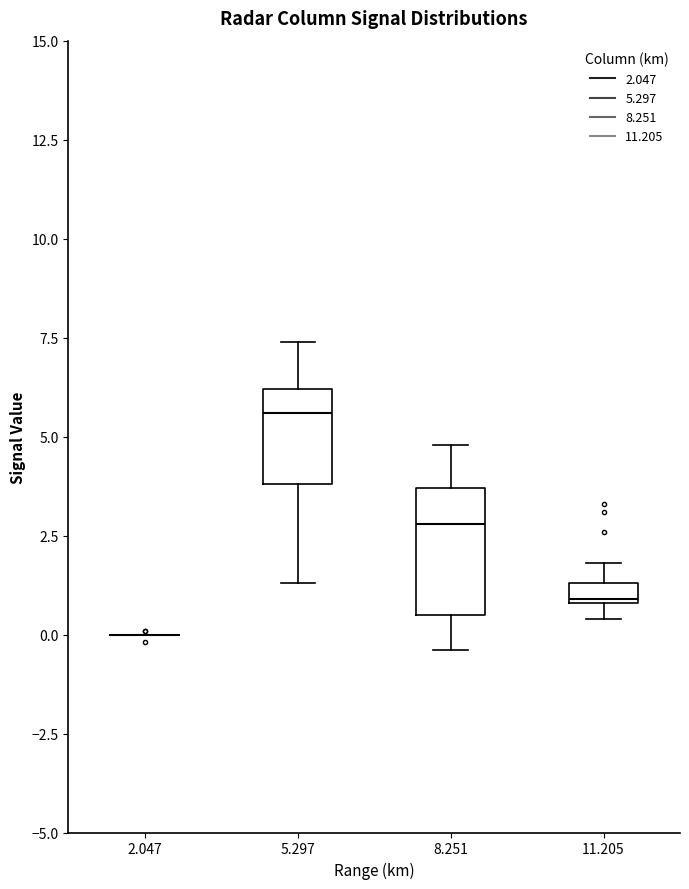

Comparing the boxes themselves (not the whiskers), which one is the tallest?

8.251